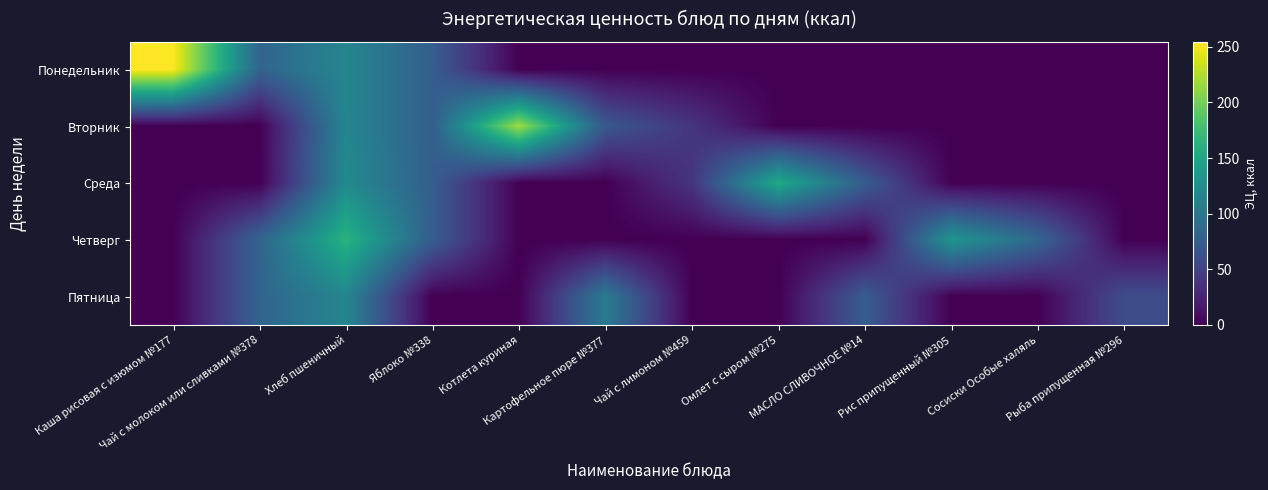

Which series has the widest spread of values?

Понедельник